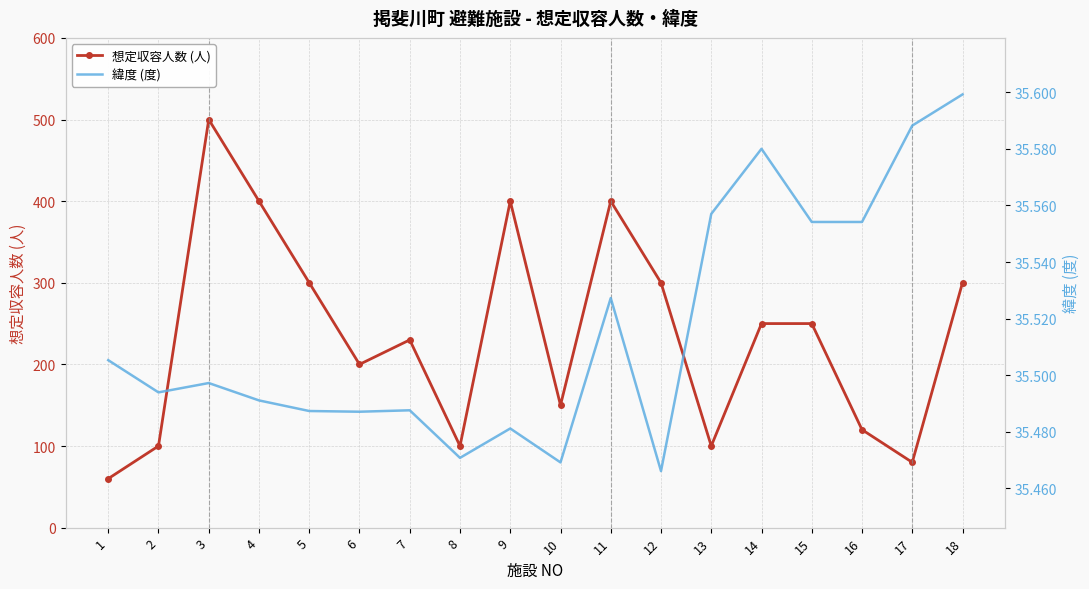

List the series in order of their peak value, highest first.

想定収容人数 (人), 緯度 (度)